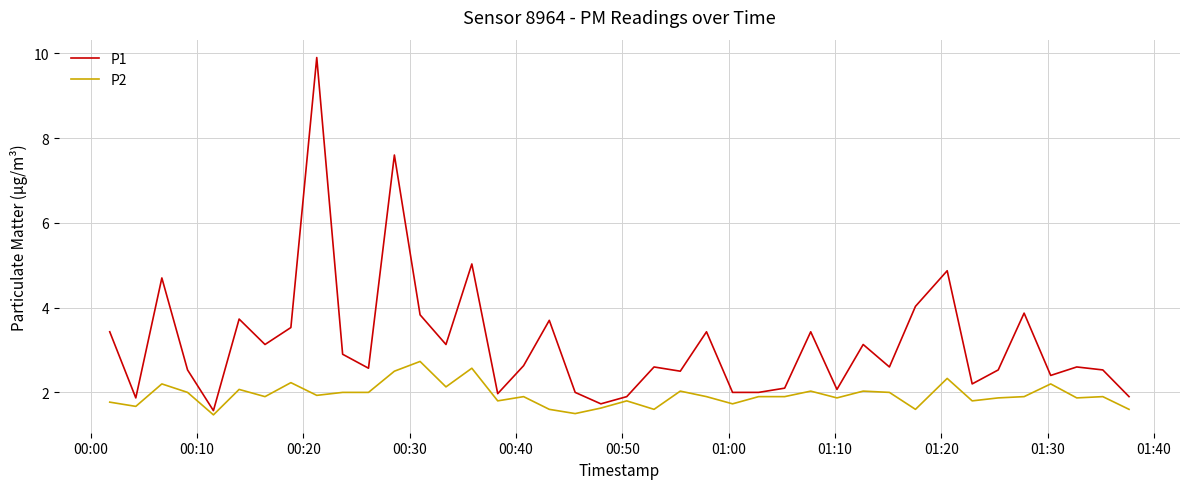

How many lines are shown in the chart?

2